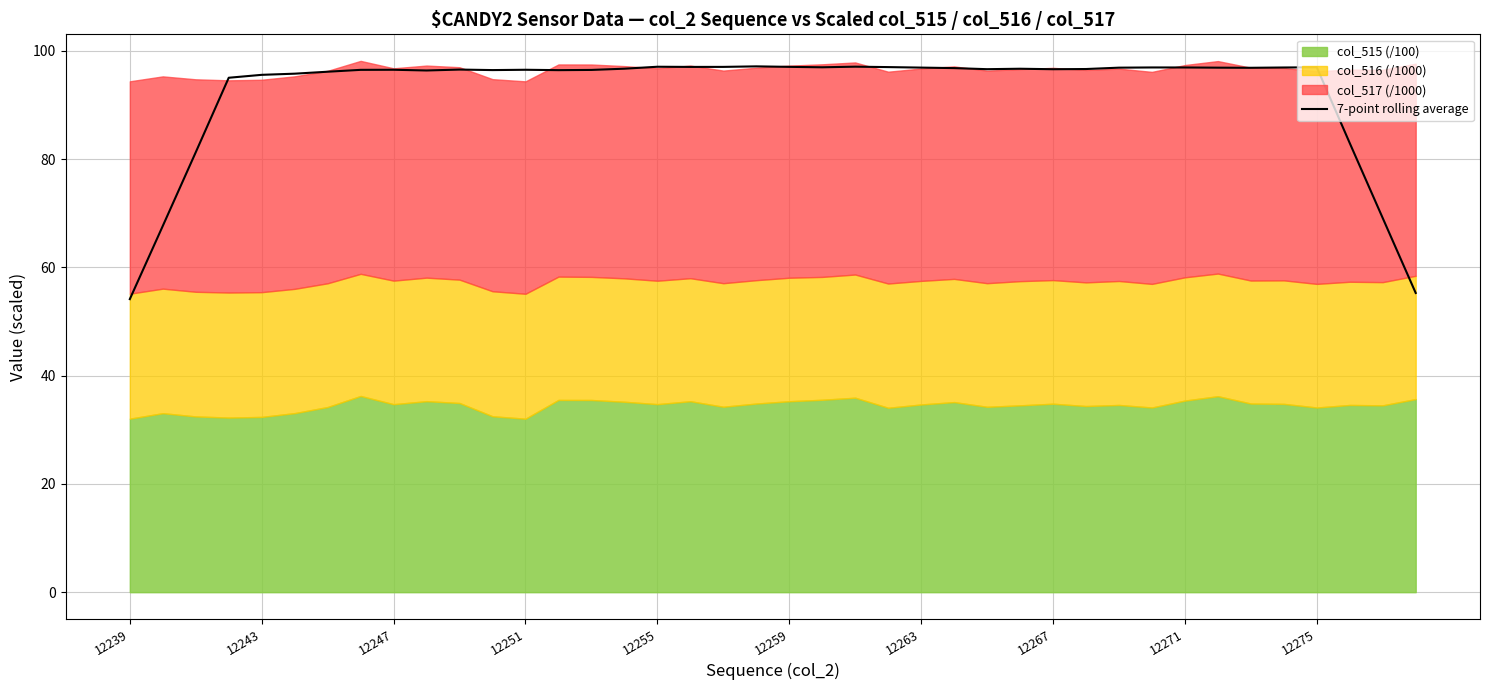

What is the value of the 36th point from the left?

96.9